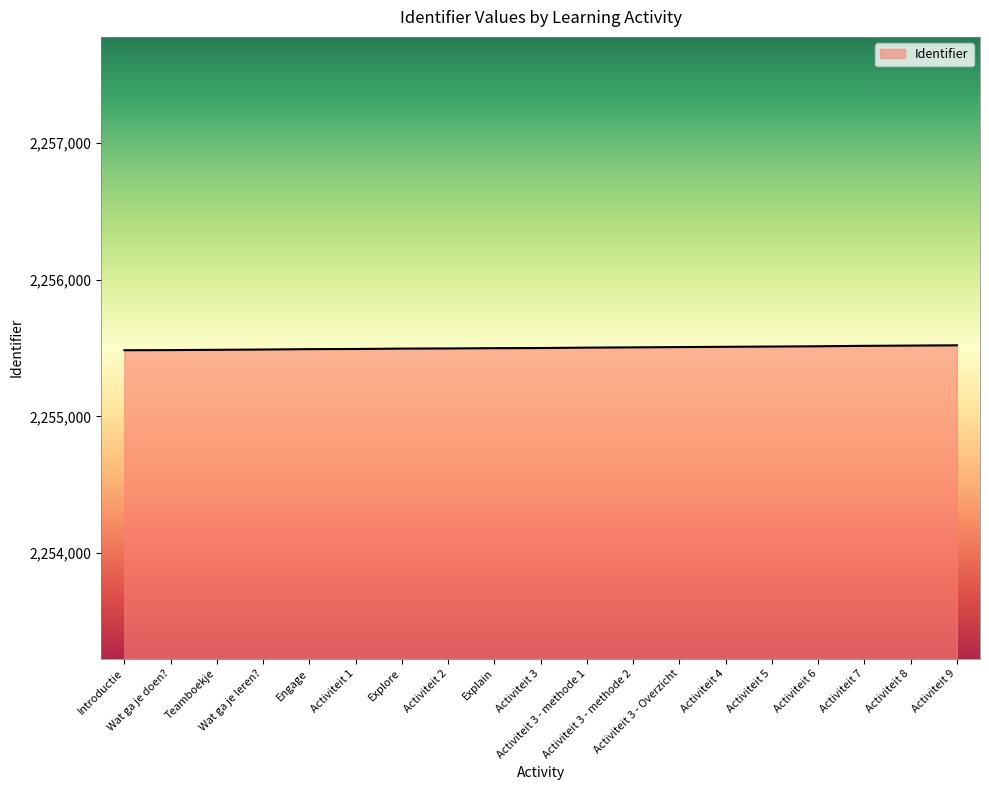

What is the approximate value at Explain?

2255499